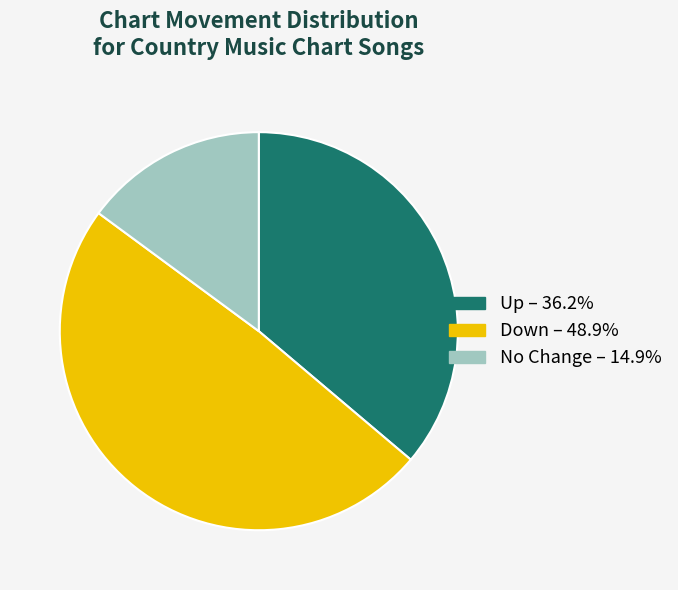

Does any single category account for the majority?

No